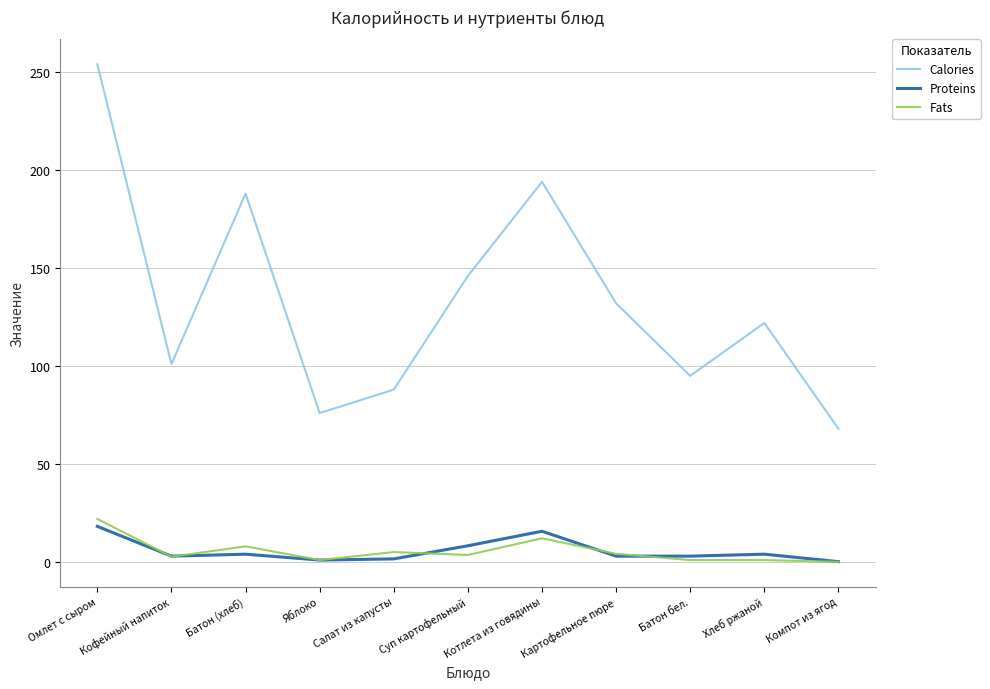

Does the chart have visible grid lines?

Yes